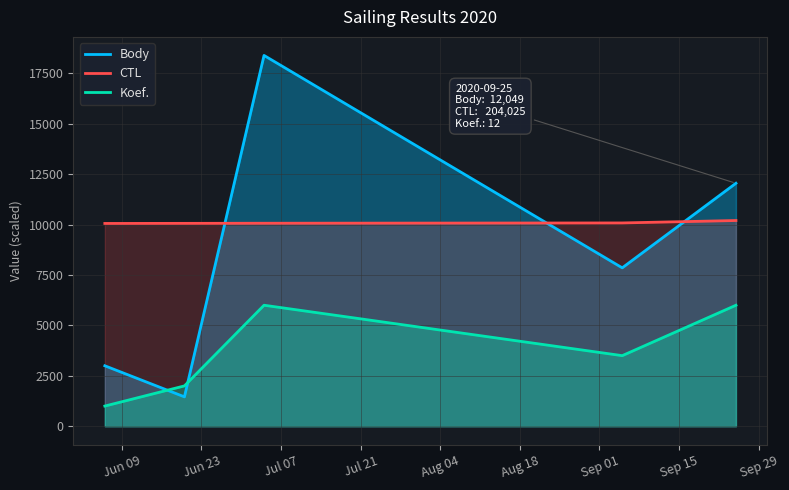

Rank the series by their average value, from highest to lowest.

CTL, Body, Koef.